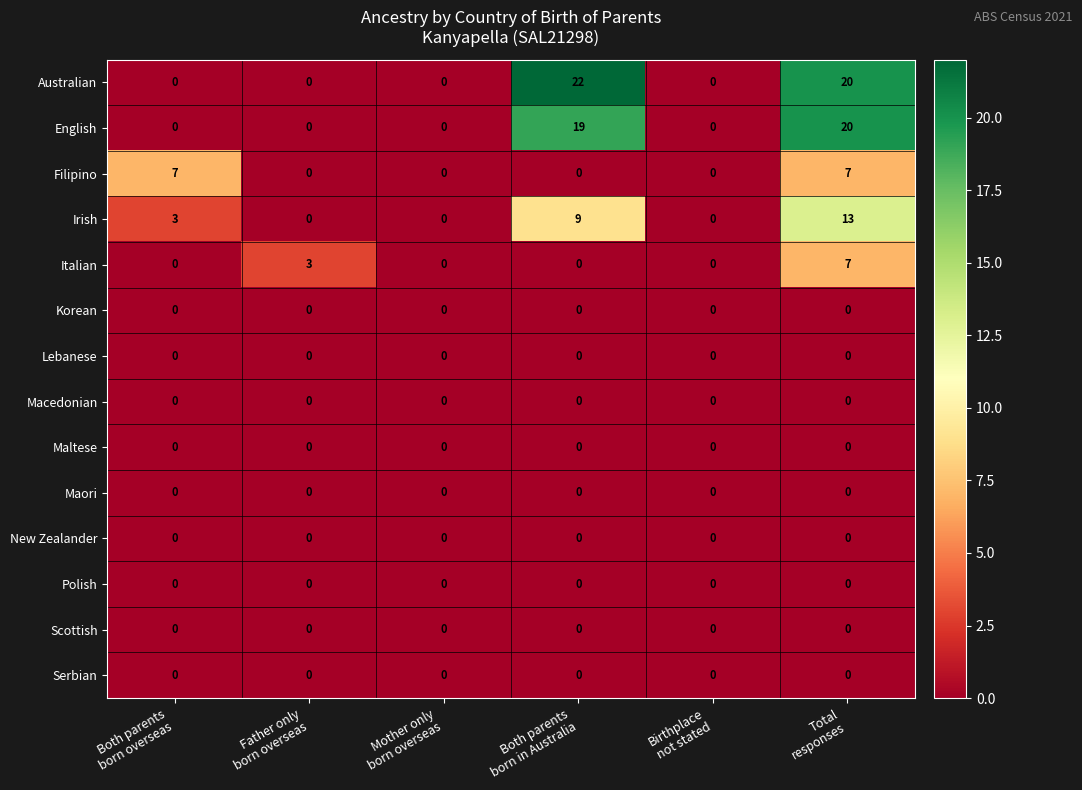

Which series has the largest range (max minus min)?

Australian